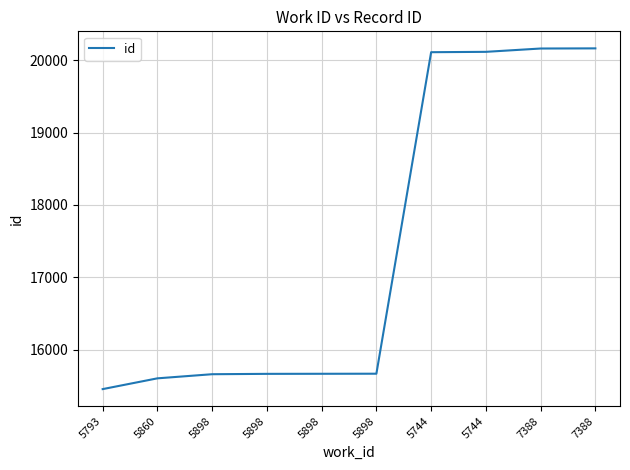

What is the label of the 10th point from the right?

5793